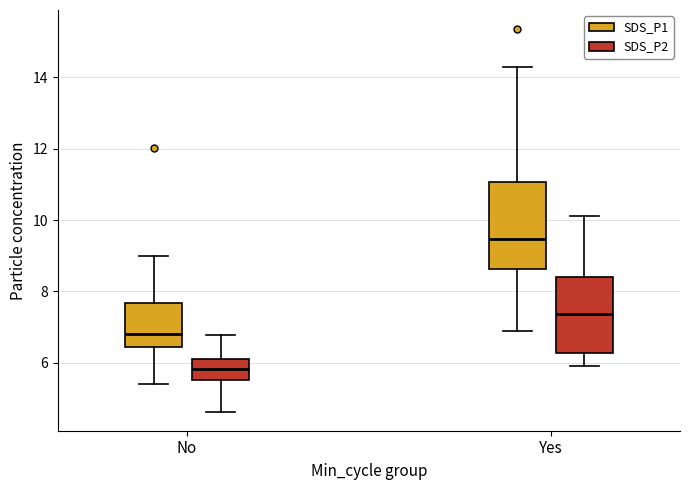

Reading left to right, read every box against the y-axis: the position of its median line, the range the box covers, and the ends of its whiskers. The values are not printed on the chart, so give them approximately, as read against the axis.

No (SDS_P1): median 6.8, box 6.4 to 7.6, whiskers 5.4 to 9.0
No (SDS_P2): median 5.8, box 5.6 to 6.2, whiskers 4.6 to 6.8
Yes (SDS_P1): median 9.4, box 8.6 to 11.0, whiskers 6.8 to 14.4
Yes (SDS_P2): median 7.4, box 6.2 to 8.4, whiskers 6.0 to 10.2